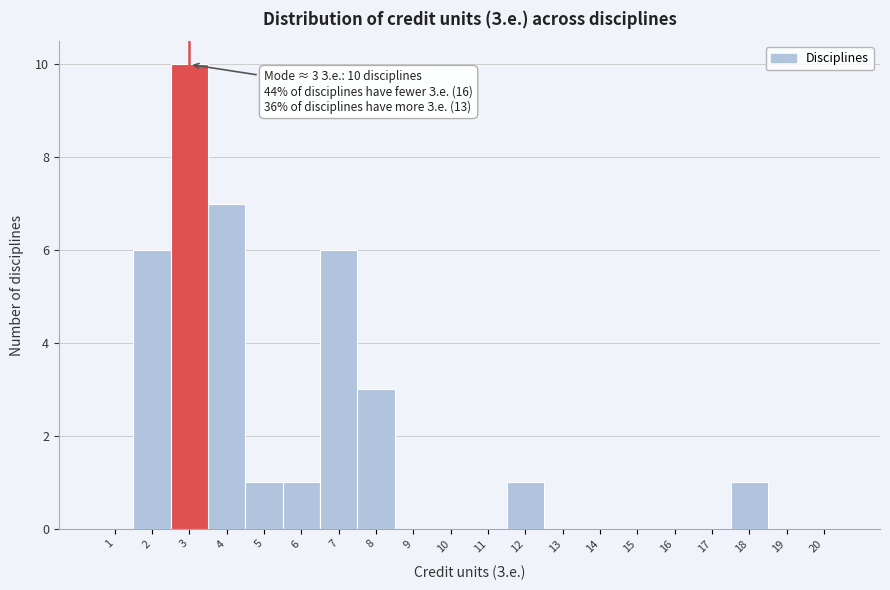

Reading left to right, list all the values displayed in this chart.

1=0	2=6	3=10	4=7	5=1	6=1	7=6	8=3	9=0	10=0	11=0	12=1	13=0	14=0	15=0	16=0	17=0	18=1	19=0	20=0